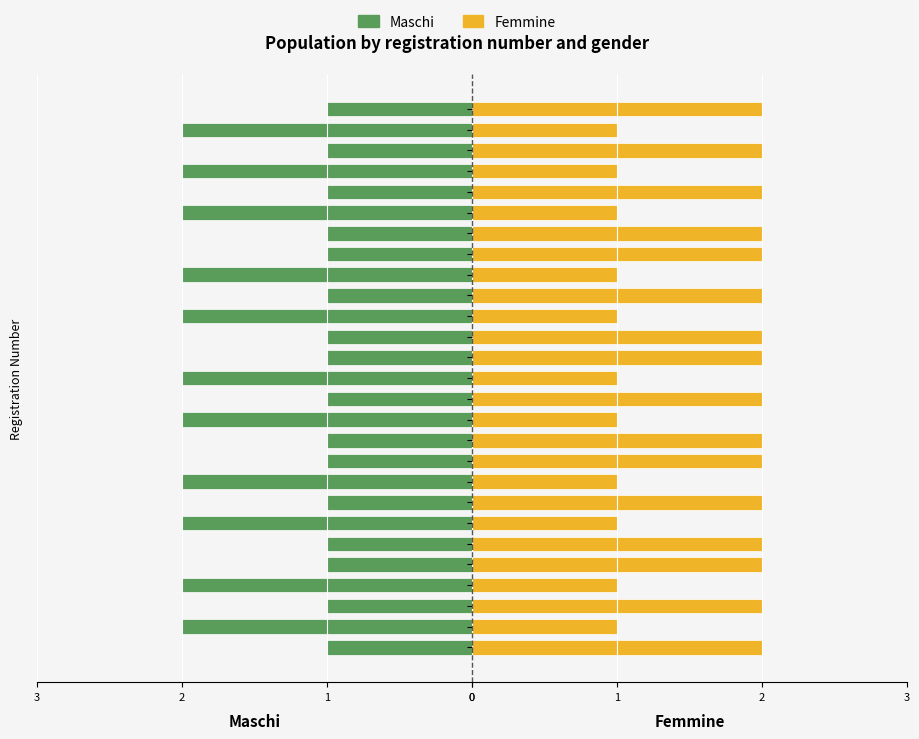

At how many categories does at least one series exceed 0?

27